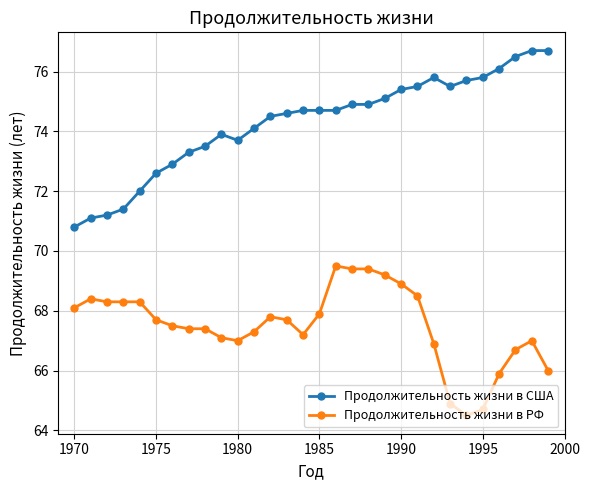

Reading left to right, extract all data points from this chart.

Продолжительность жизни в США: 70.8	71.1	71.2	71.4	72.0	72.6	72.9	73.3	73.5	73.9	73.7	74.1	74.5	74.6	74.7	74.7	74.7	74.9	74.9	75.1	75.4	75.5	75.8	75.5	75.7	75.8	76.1	76.5	76.7	76.7
Продолжительность жизни в РФ: 68.1	68.4	68.3	68.3	68.3	67.7	67.5	67.4	67.4	67.1	67.0	67.3	67.8	67.7	67.2	67.9	69.5	69.4	69.4	69.2	68.9	68.5	66.9	64.9	64.5	64.7	65.9	66.7	67.0	66.0